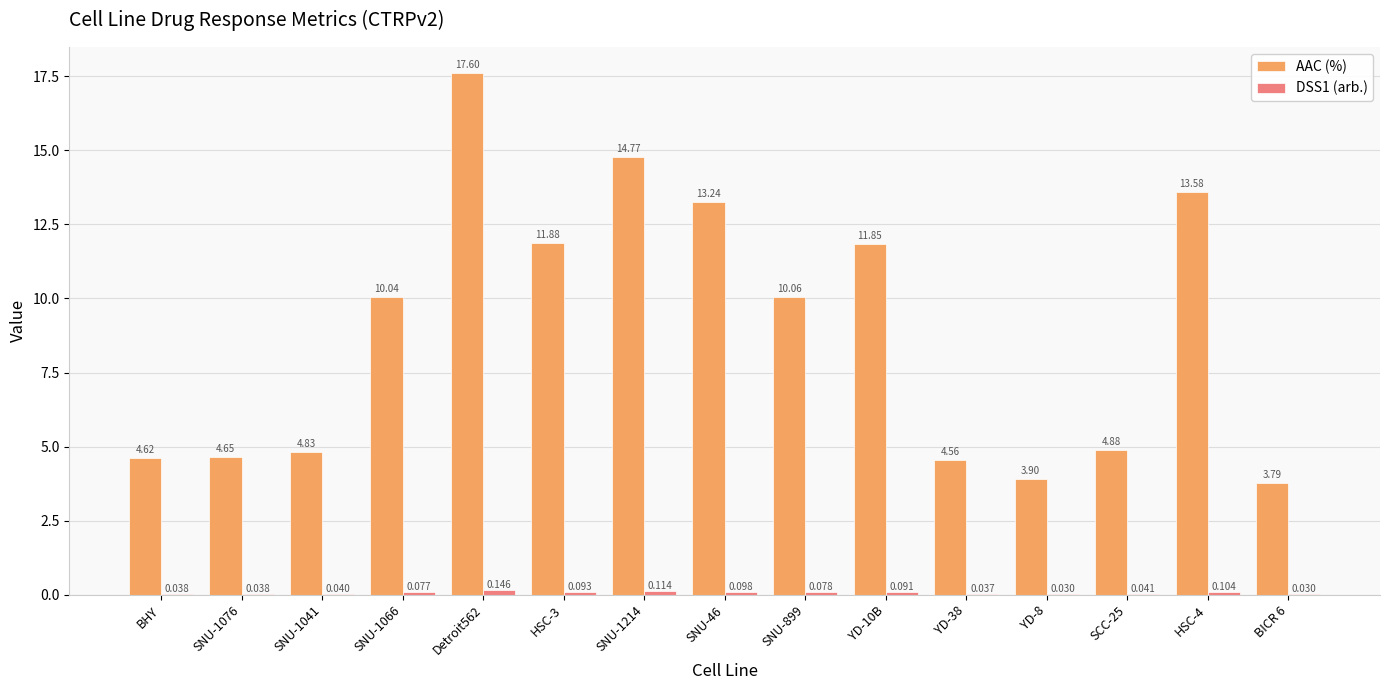

Where is AAC (%) nearest to the value 10?

SNU-1066